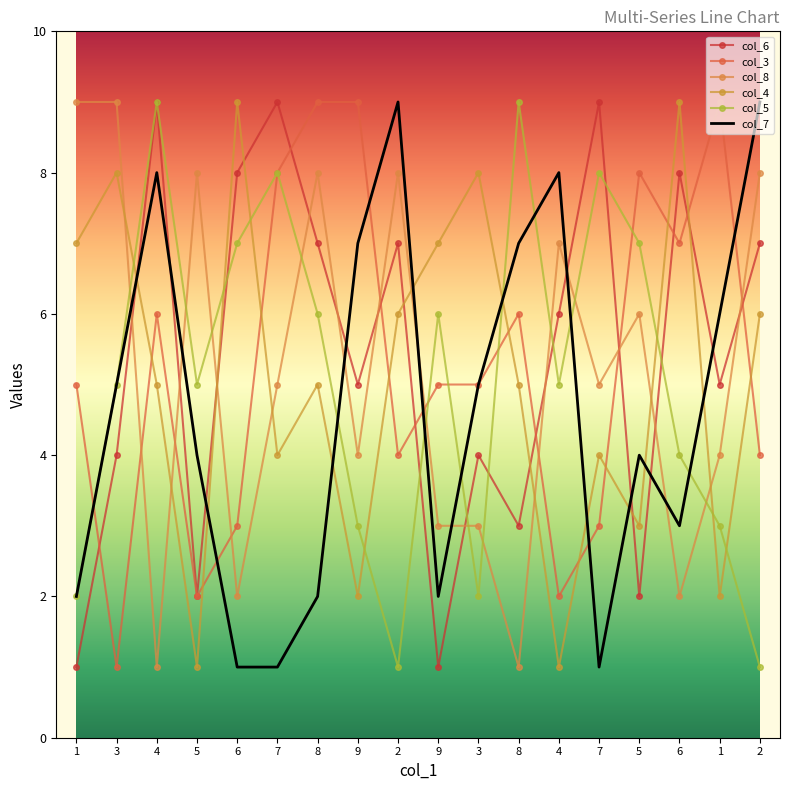

The col_3 series shows 2 at 9. True or false?

False